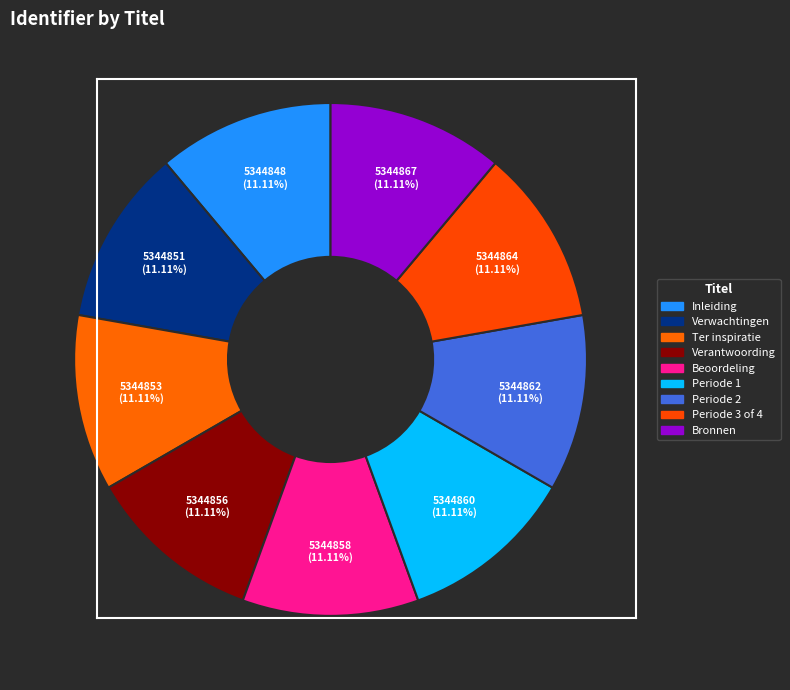

Count the number of slices in the pie.

9